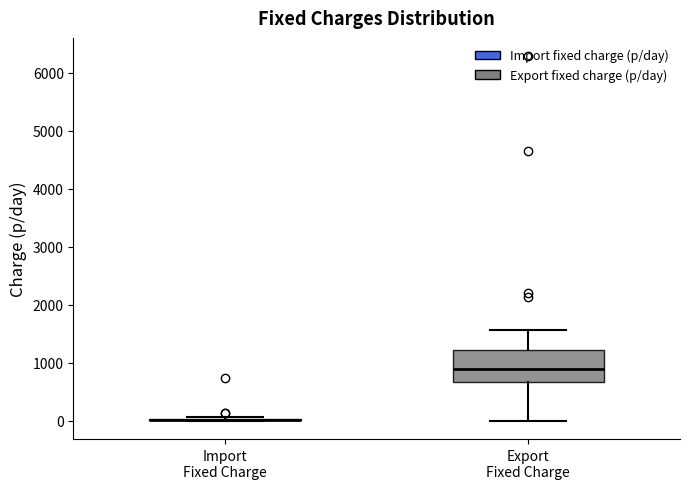

Which box is the tallest, from its lower edge to its upper edge?

Export Fixed Charge